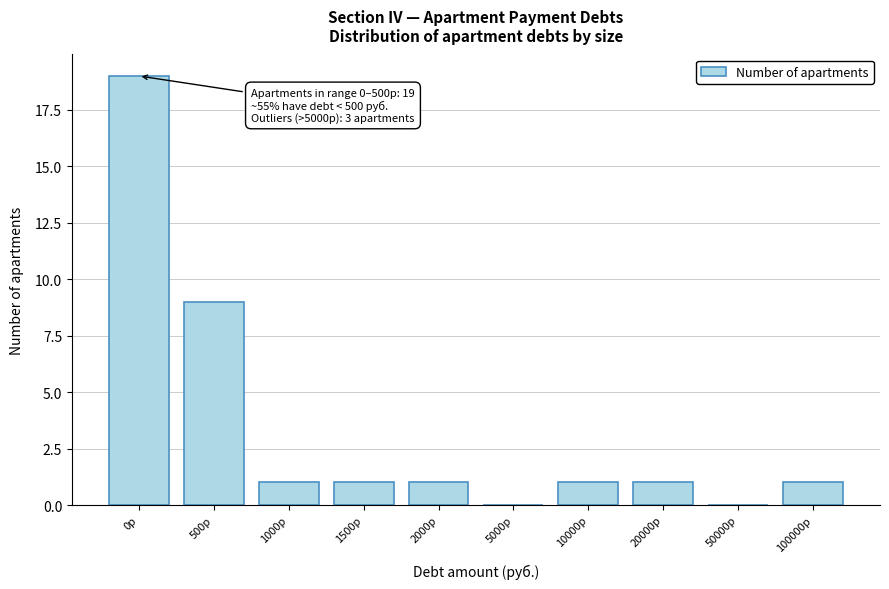

Reading left to right, extract all data points from this chart.

0р=19	500р=9	1000р=1	1500р=1	2000р=1	5000р=0	10000р=1	20000р=1	50000р=0	100000р=1